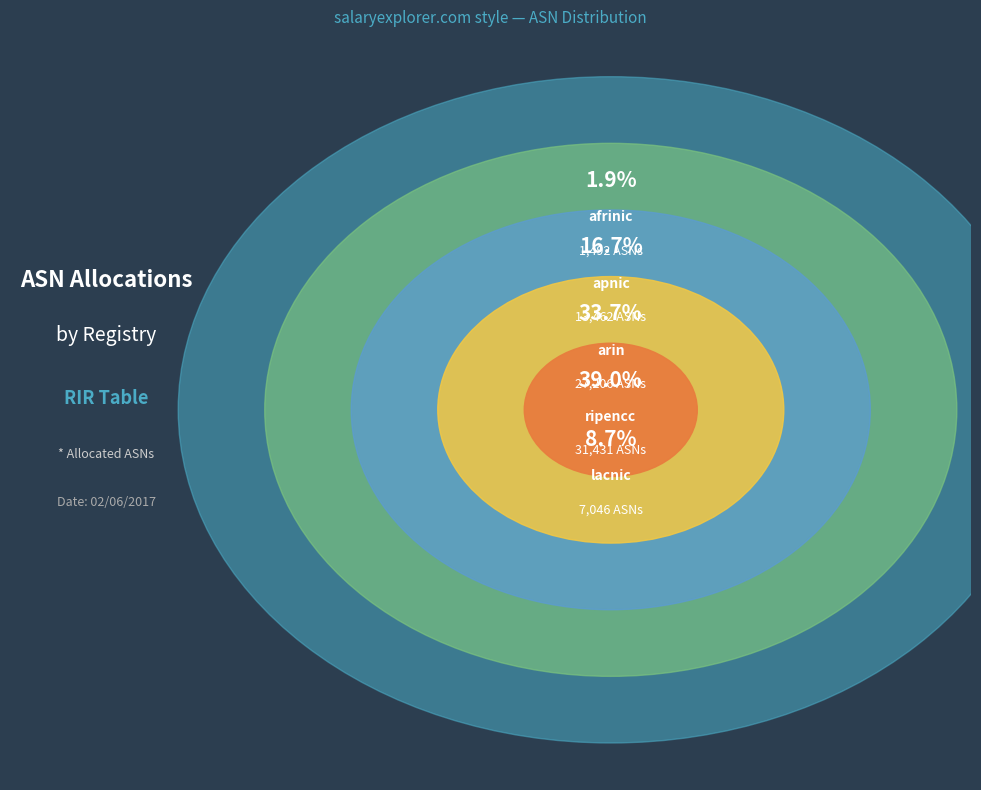

Is it true that arin is 48% of the pie?

False